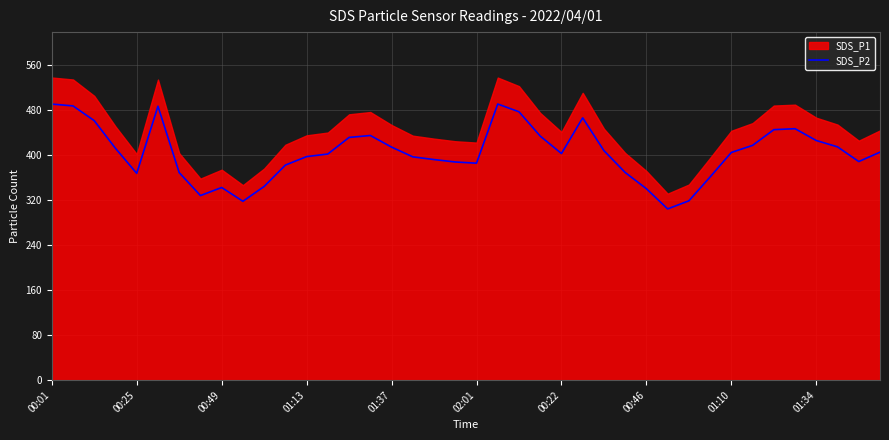

What is the smallest value displayed?

304.1